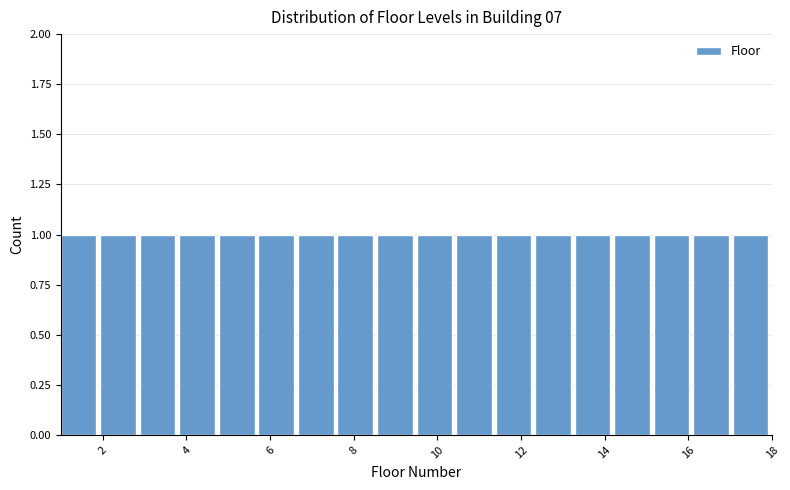

Reading left to right, transcribe this chart: for each bar, give the range it covers on the x-axis and its height. Neither the bar edges nor the heights are printed on the chart, so give them approximately, as read against the axes.

1.0 to 2.0: 1
2.0 to 2.8: 1
2.8 to 3.8: 1
3.8 to 4.8: 1
4.8 to 5.8: 1
5.8 to 6.6: 1
6.6 to 7.6: 1
7.6 to 8.6: 1
8.6 to 9.6: 1
9.6 to 10.4: 1
10.4 to 11.4: 1
11.4 to 12.4: 1
12.4 to 13.2: 1
13.2 to 14.2: 1
14.2 to 15.2: 1
15.2 to 16.2: 1
16.2 to 17.0: 1
17.0 to 18.0: 1